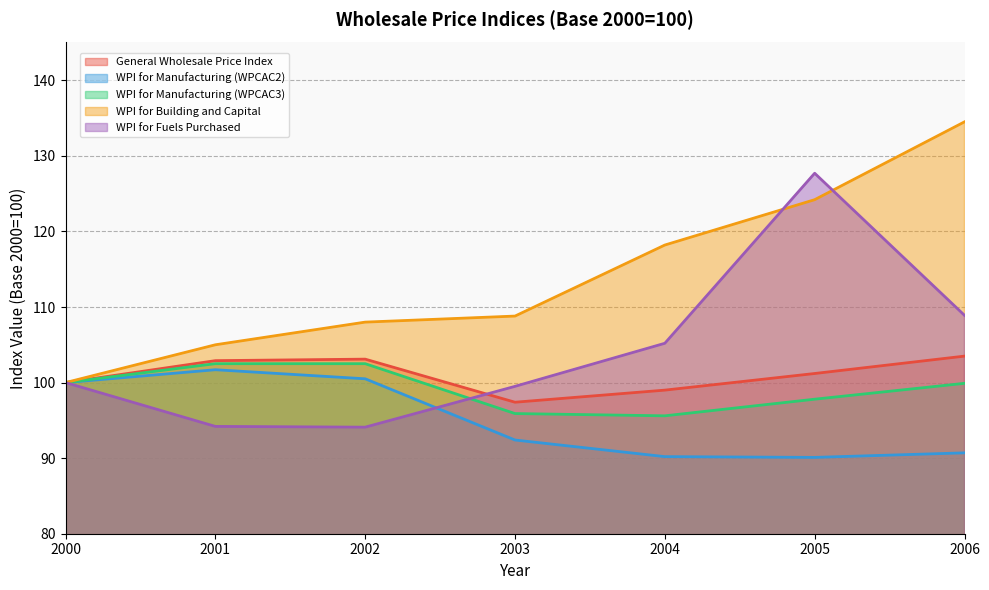

What is the minimum value for WPI for Fuels Purchased?

94.1